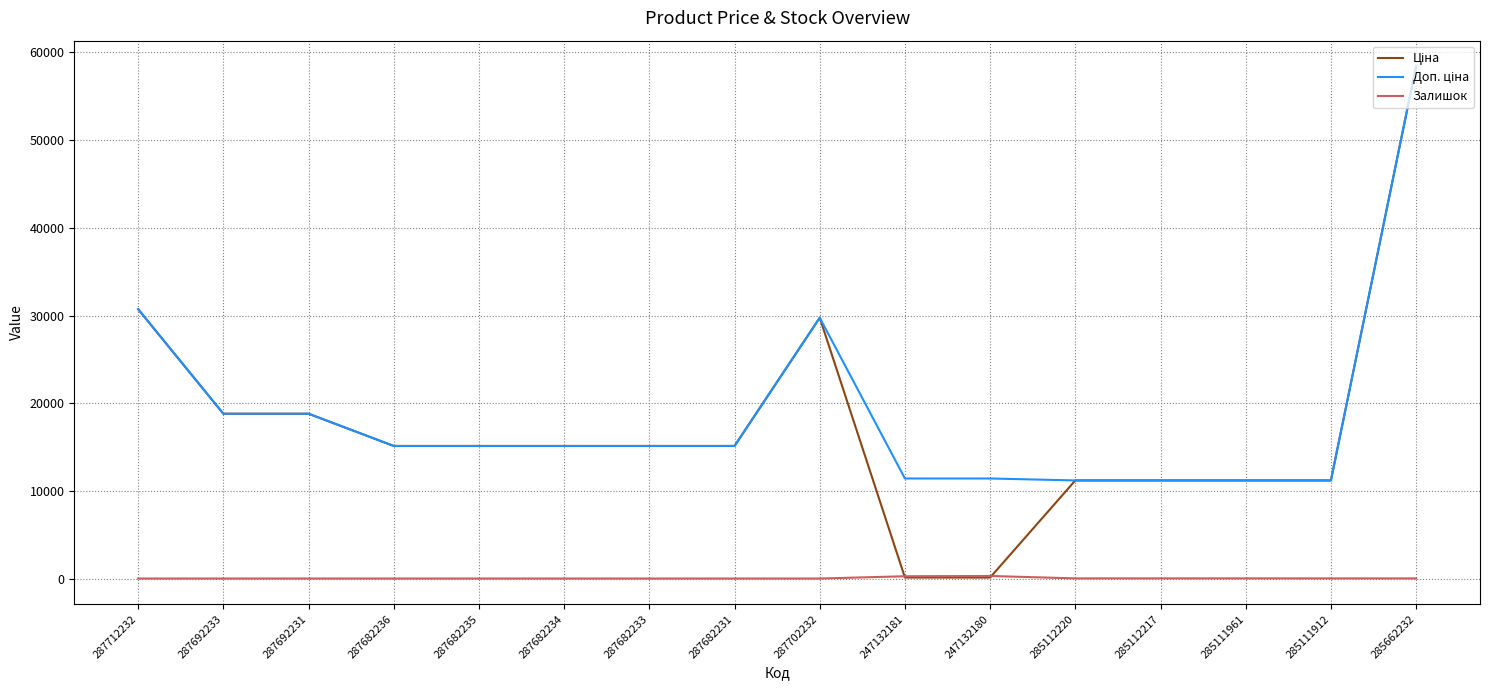

What is the difference between the Залишок values at 285111912 and 285112220?

2.0